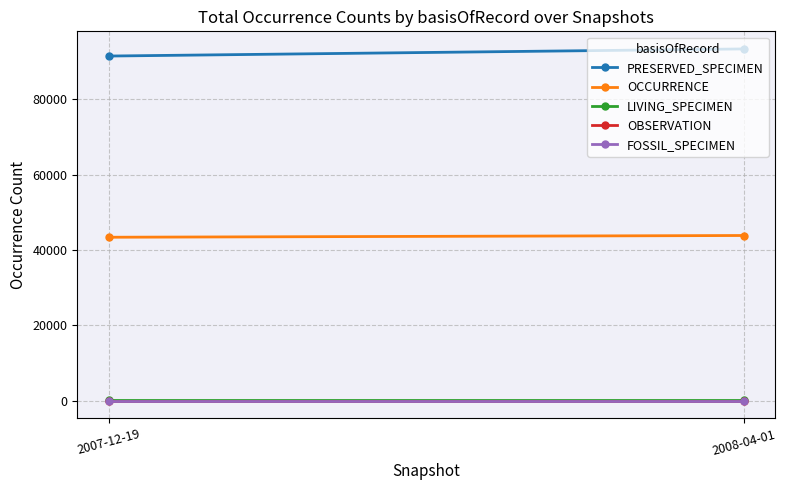

Rank the series by their maximum value, from lowest to highest.

OBSERVATION, FOSSIL_SPECIMEN, LIVING_SPECIMEN, OCCURRENCE, PRESERVED_SPECIMEN